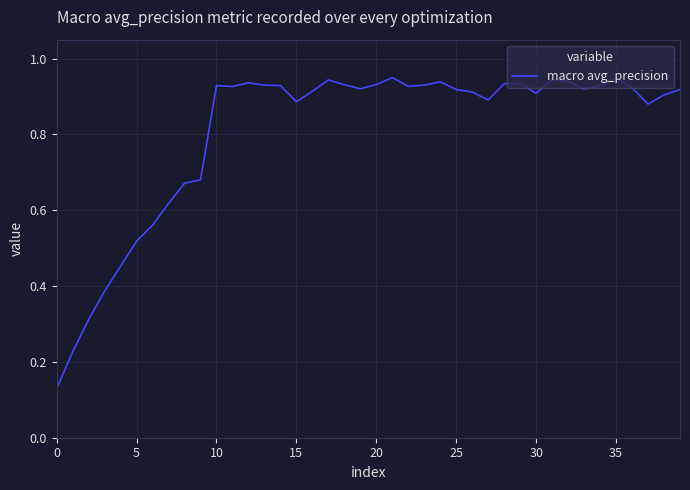

Does the chart display data point markers on the line(s)?

No